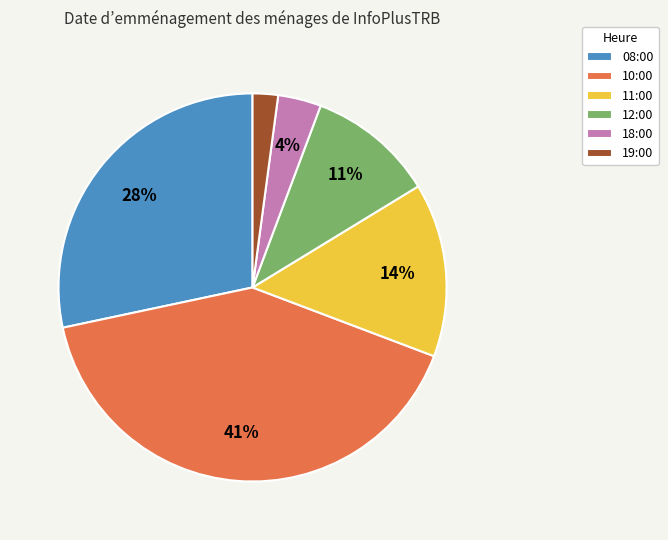

True or false: 18:00 accounts for 17% of the total.

False